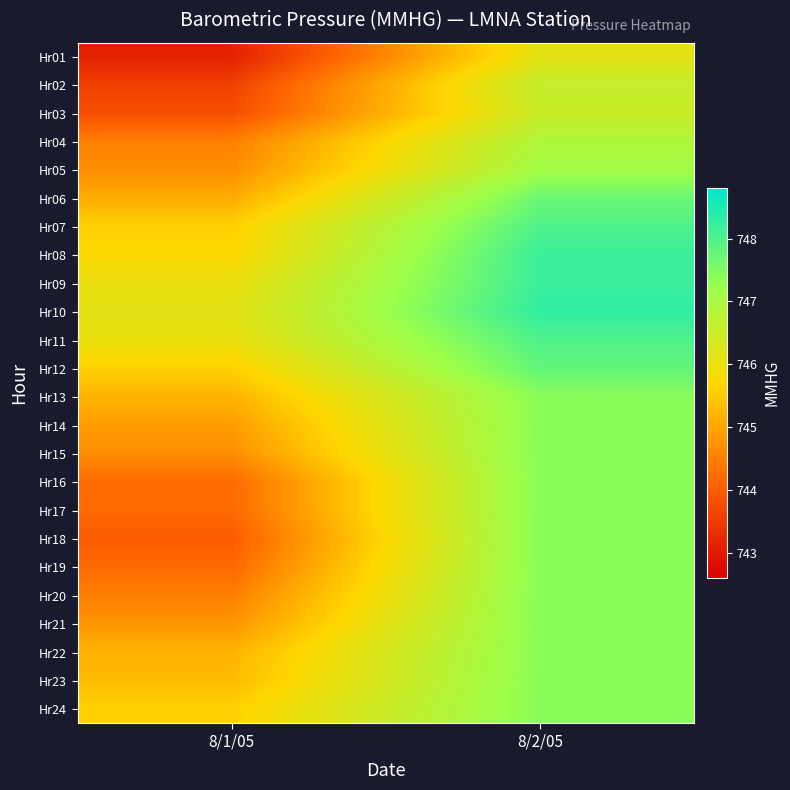

At 8/2/05, list the series in order from smallest to largest.

Hr01, Hr03, Hr02, Hr04, Hr05, Hr13, Hr14, Hr15, Hr16, Hr17, Hr18, Hr19, Hr20, Hr21, Hr22, Hr23, Hr24, Hr06, Hr12, Hr07, Hr11, Hr08, Hr09, Hr10